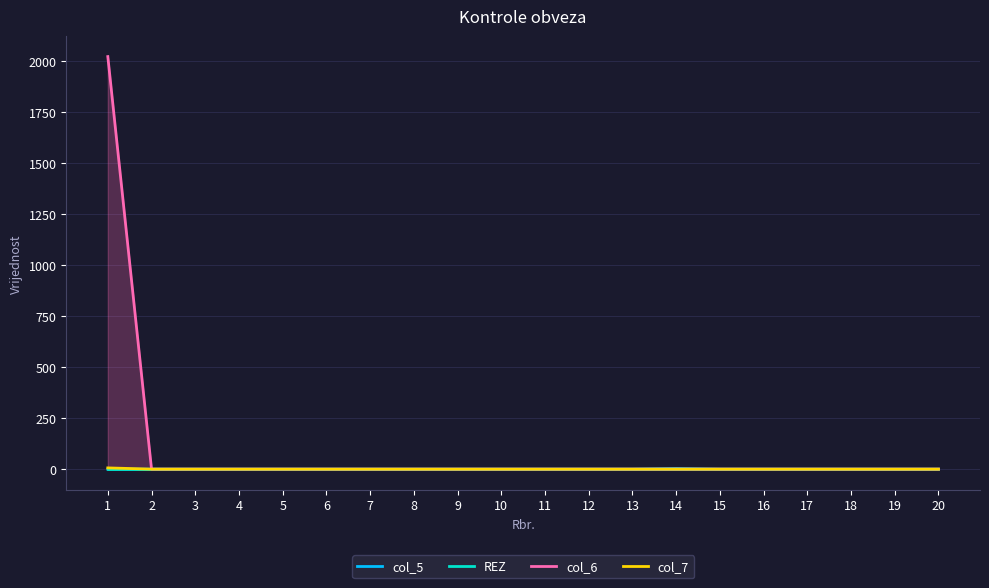

Reading right to left, list all the values displayed in this chart.

col_5: 0	0	0	0	0	0	3	0	0	0	0	0	0	0	0	0	0	0	0	0
REZ: 0	0	0	0	0	0	0	0	0	0	0	0	0	0	0	0	0	0	0	0
col_6: 0	0	0	0	0	0	0	0	0	0	0	0	0	0	0	0	0	0	0	2024
col_7: 0	0	0	0	0	0	0	0	0	0	0	0	0	0	0	0	0	0	0	6